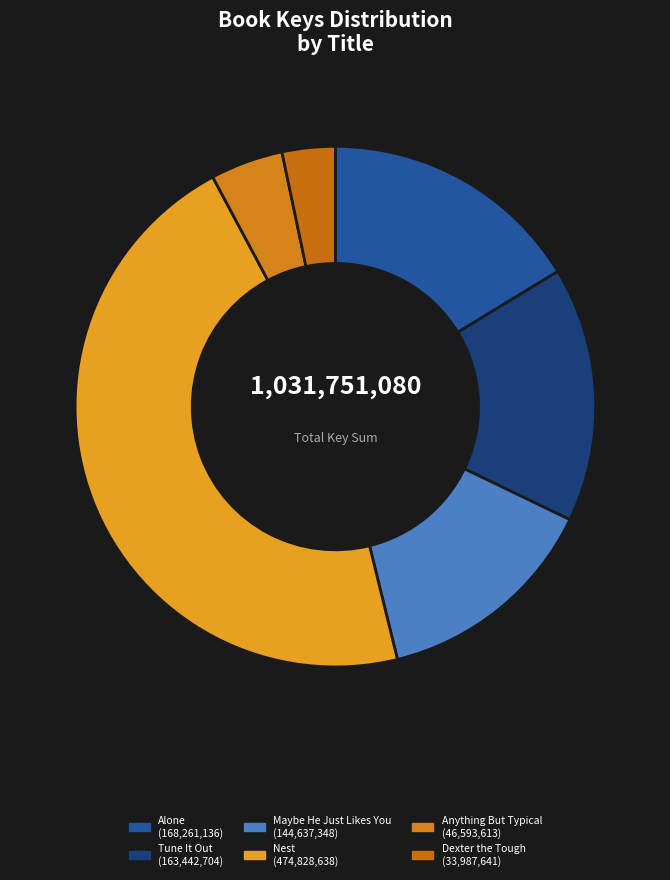

What percentage is the Tune It Out slice, to the nearest percent?

16%